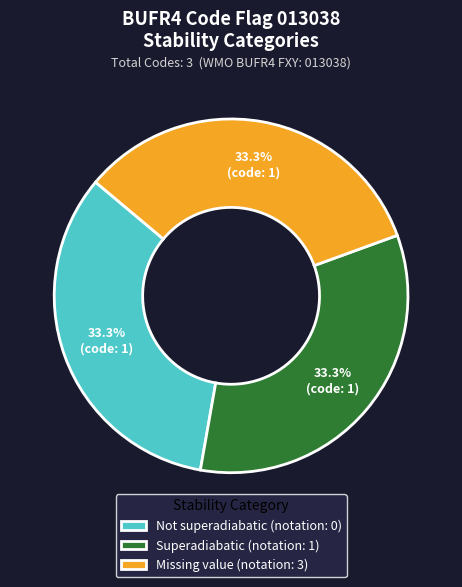

Combined, do Missing value and Not superadiabatic account for over 50%?

Yes